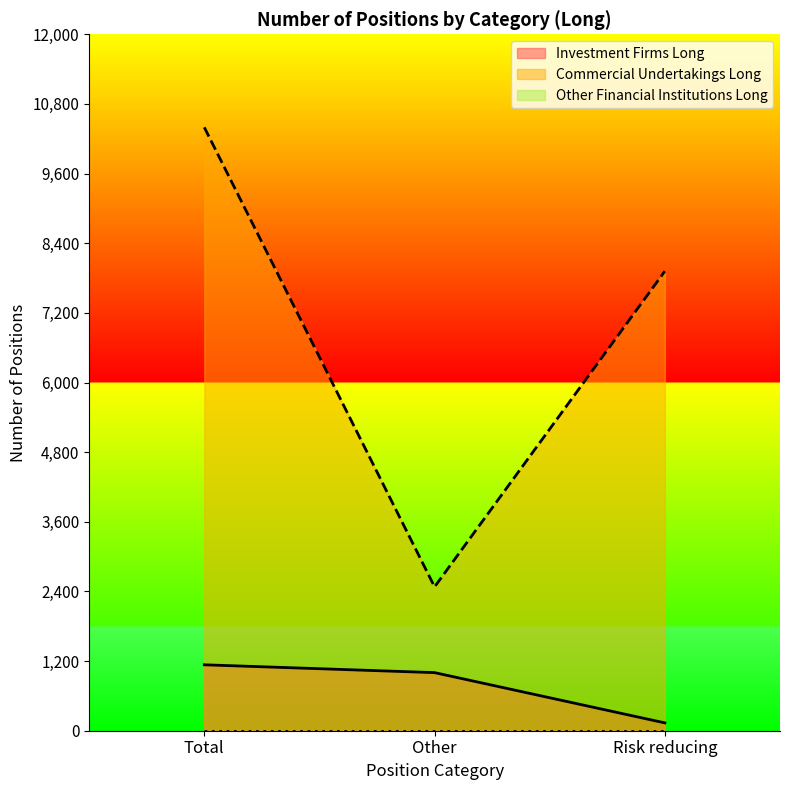

What is the minimum value shown in the chart?

0